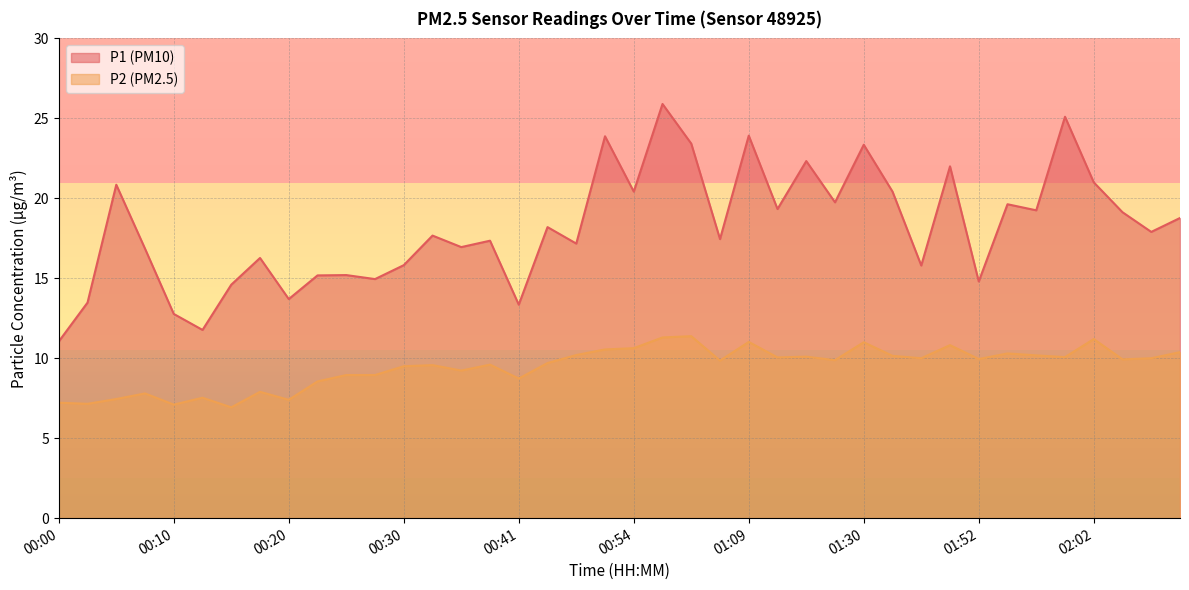

True or false: P1 has more than 2 interior local peaks.

True